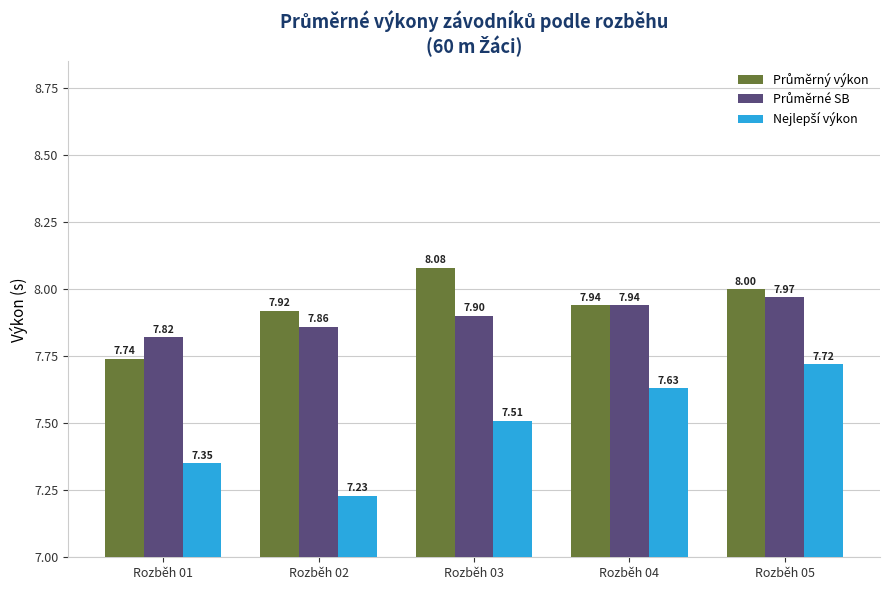

What is the total value across all series at Rozběh 02?

23.0